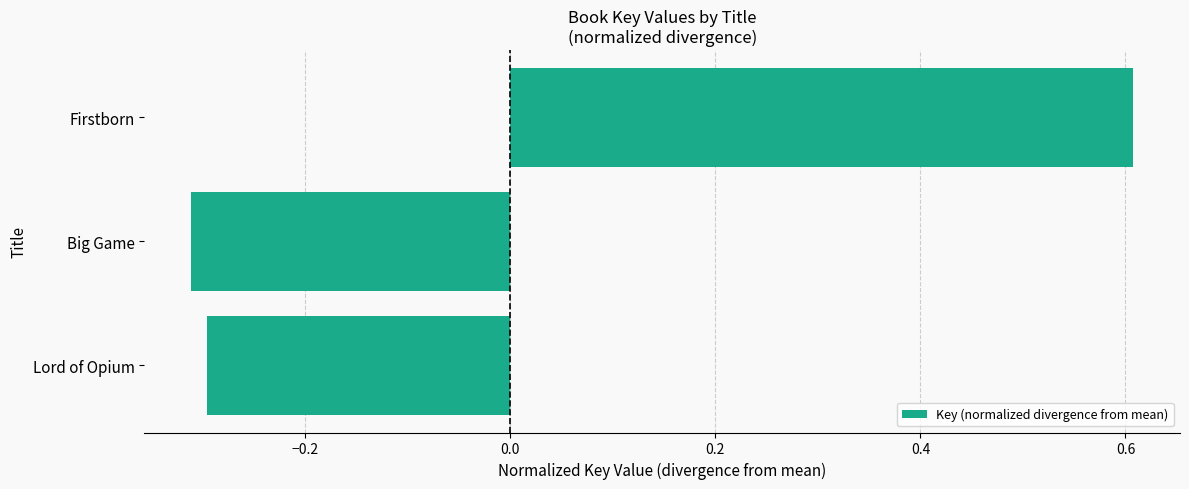

What is the sum of the values at Lord of Opium and Big Game?

-0.6